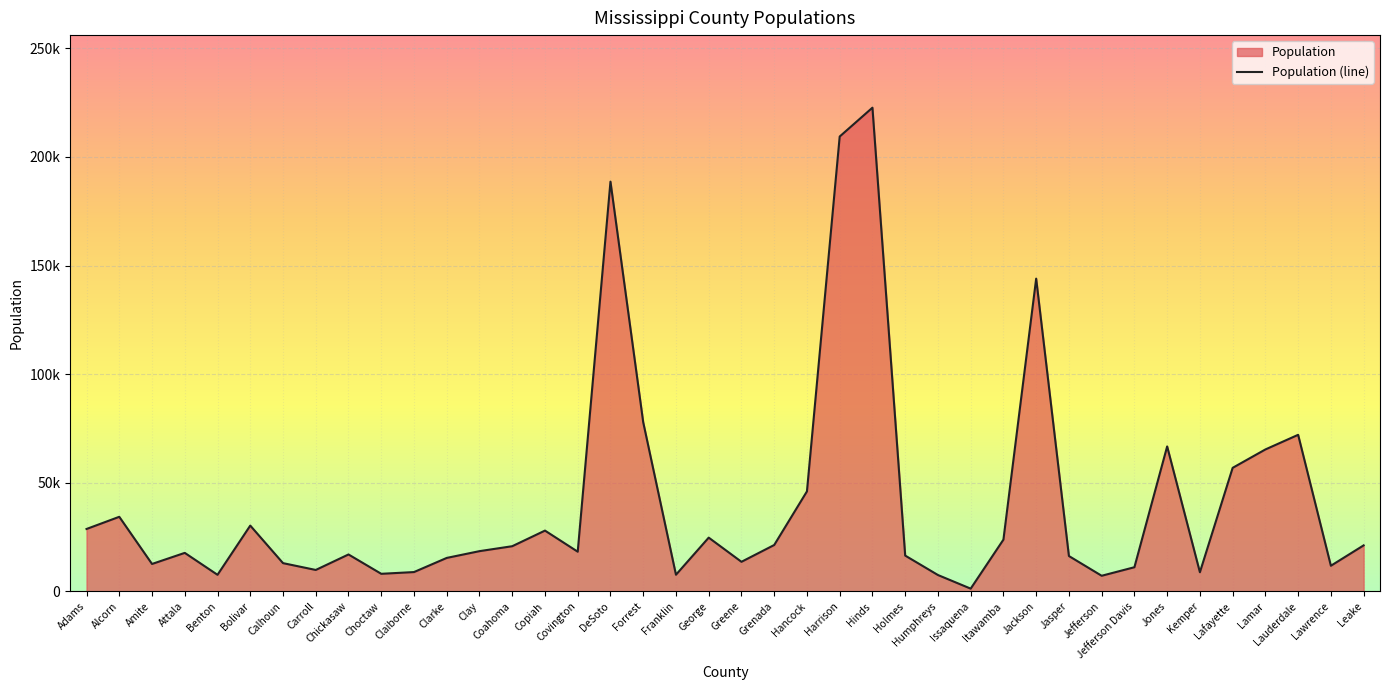

True or false: the data shows 13630 at Greene.

True